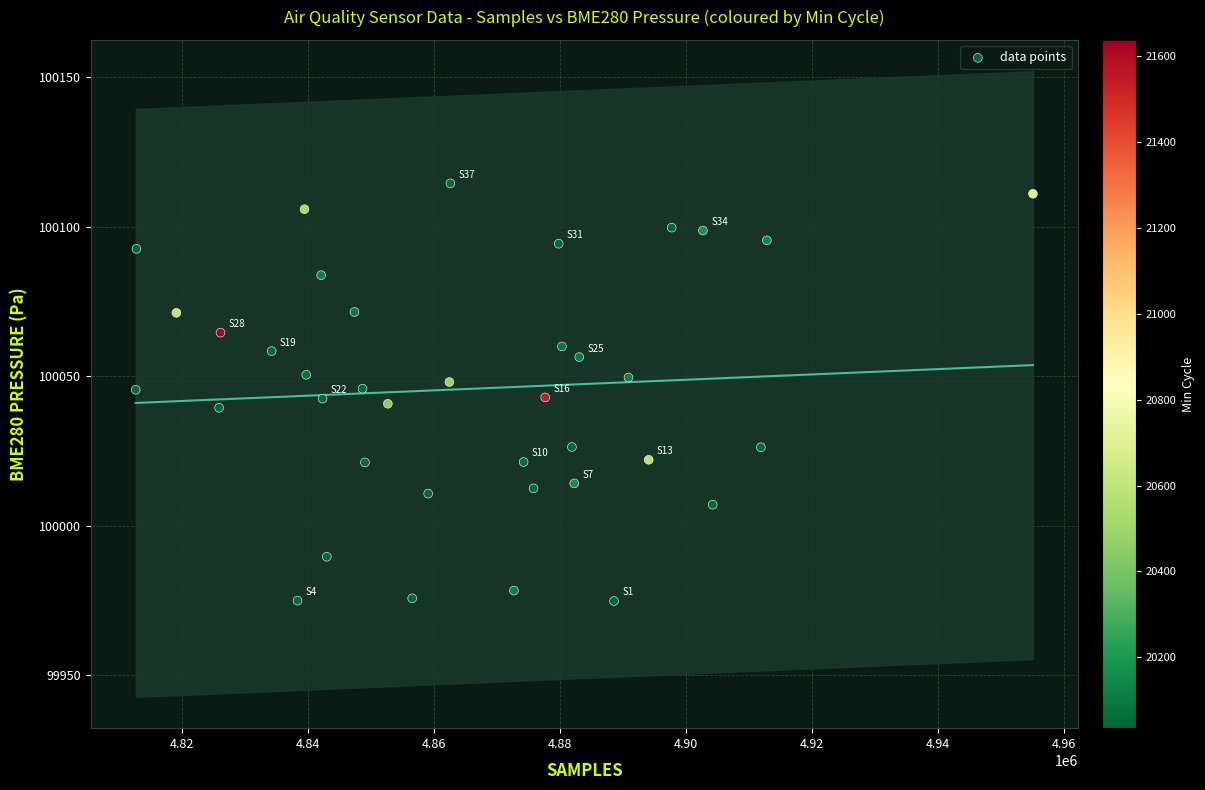

What is the range of X values (max minus min)?

142492.0